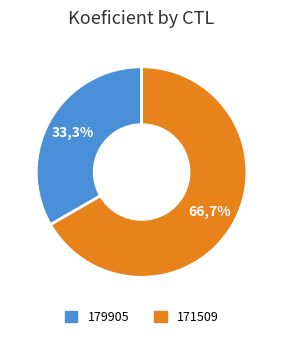

The 179905 slice represents 33% of the pie. True or false?

True